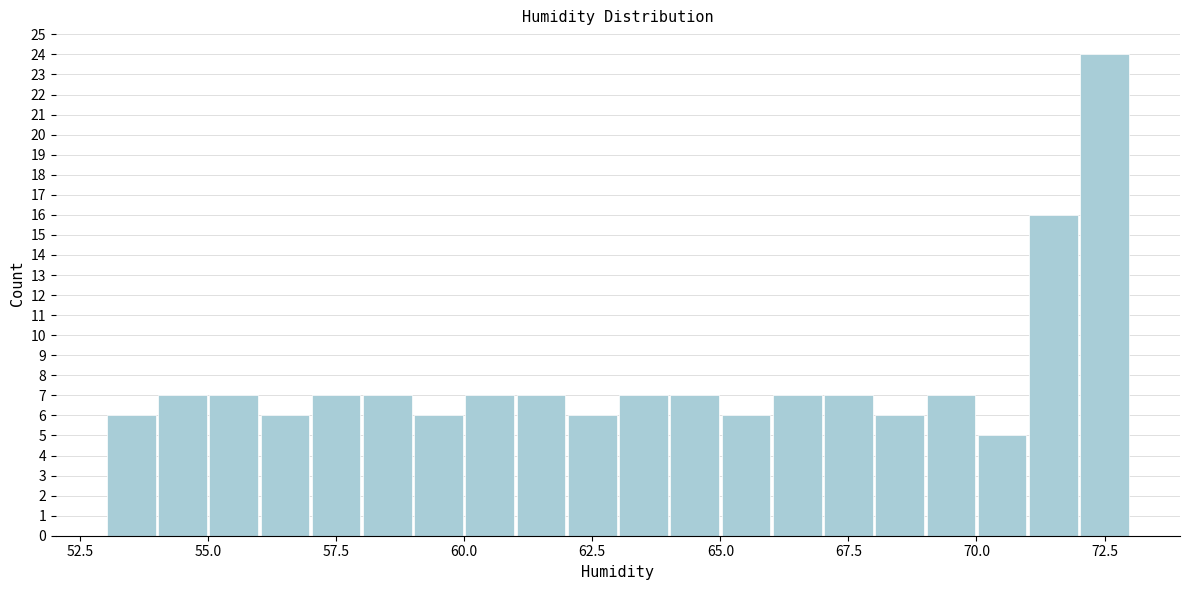

Around what value on the x-axis is the tallest bar? Give the approximate position of its centre, as read against the axis.

72.5